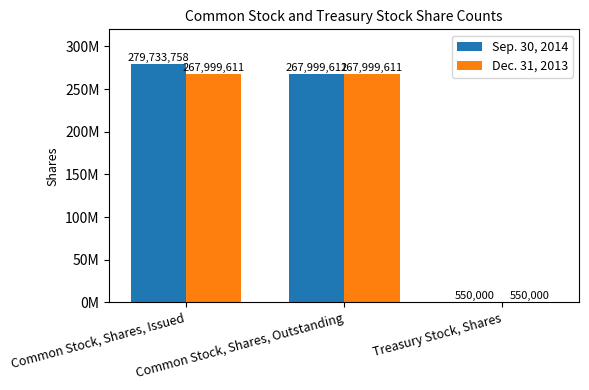

Rank the series at Treasury Stock, Shares from lowest to highest value.

Sep. 30, 2014, Dec. 31, 2013